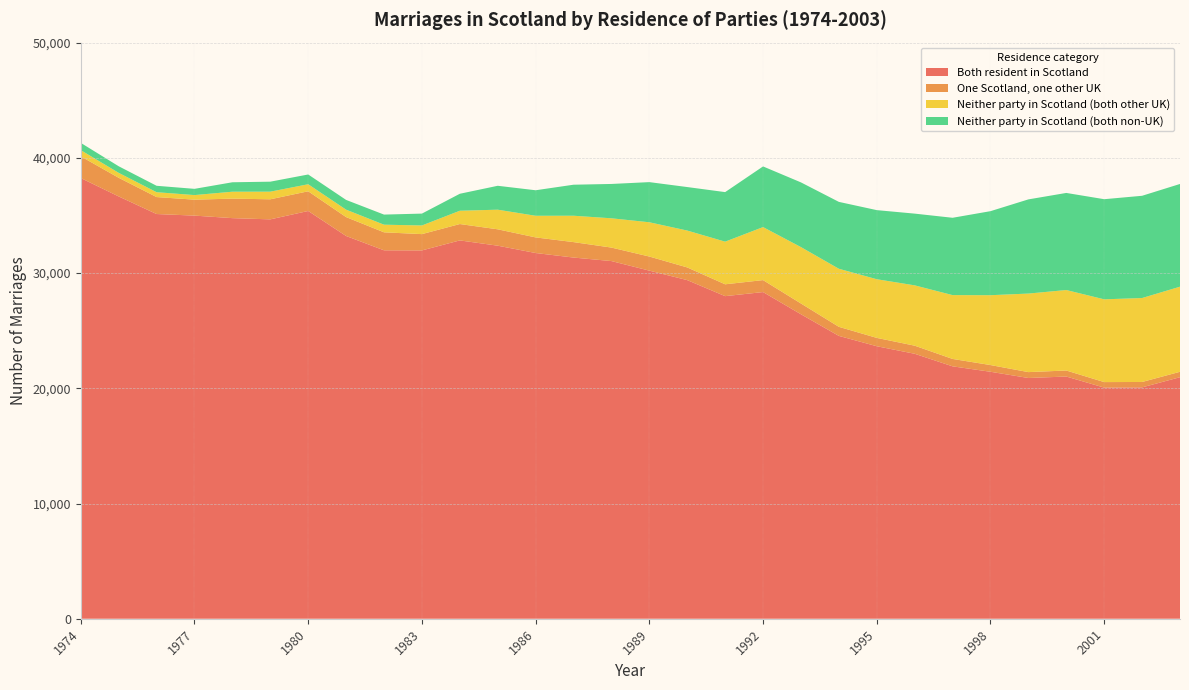

Reading left to right, list all the values displayed in this chart.

Both resident in Scotland: 38247	36651	35124	34986	34767	34661	35389	33217	31975	31965	32834	32376	31740	31346	31041	30211	29388	27997	28351	26425	24547	23650	22996	21905	21433	20893	21020	20058	20079	20962
One Scotland, one other UK: 1882	1618	1472	1384	1694	1742	1708	1641	1561	1415	1421	1422	1355	1341	1171	1224	1101	1028	1038	934	787	724	702	642	584	511	523	480	469	470
Neither party in Scotland (both other UK): 538	429	422	399	600	662	612	645	663	751	1154	1703	1878	2289	2542	2974	3201	3701	4602	4895	5040	5092	5236	5541	6062	6817	6985	7183	7286	7386
Neither party in Scotland (both non-UK): 632	572	557	540	819	866	847	845	876	1030	1473	2074	2214	2692	2980	3484	3775	4300	5264	5615	5804	5996	6225	6710	7293	8173	8426	8690	8873	8915